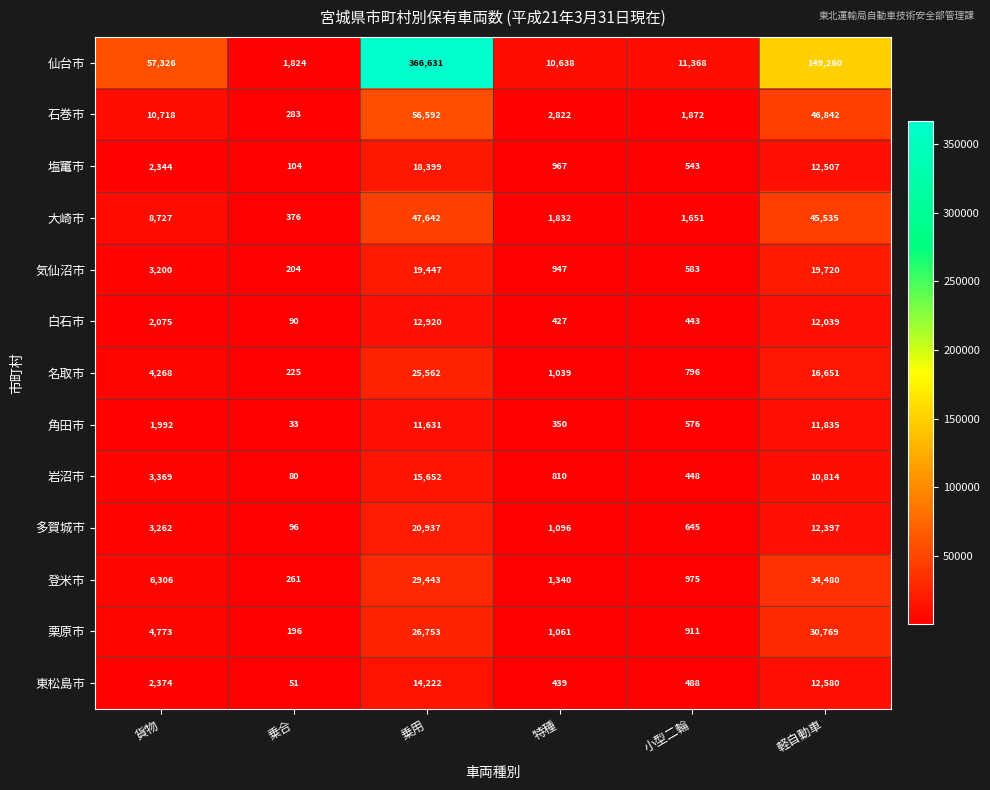

At 貨物, list the series in order from smallest to largest.

角田市, 白石市, 塩竃市, 東松島市, 気仙沼市, 多賀城市, 岩沼市, 名取市, 栗原市, 登米市, 大崎市, 石巻市, 仙台市